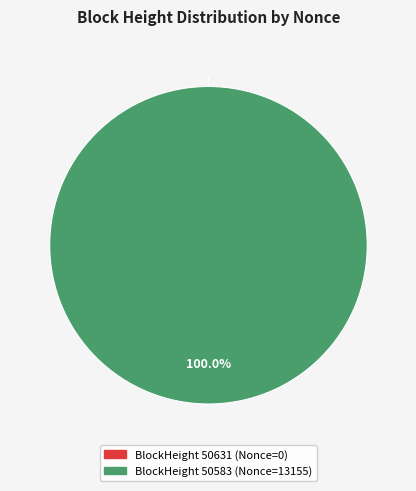

Which slice is the smallest?

50631